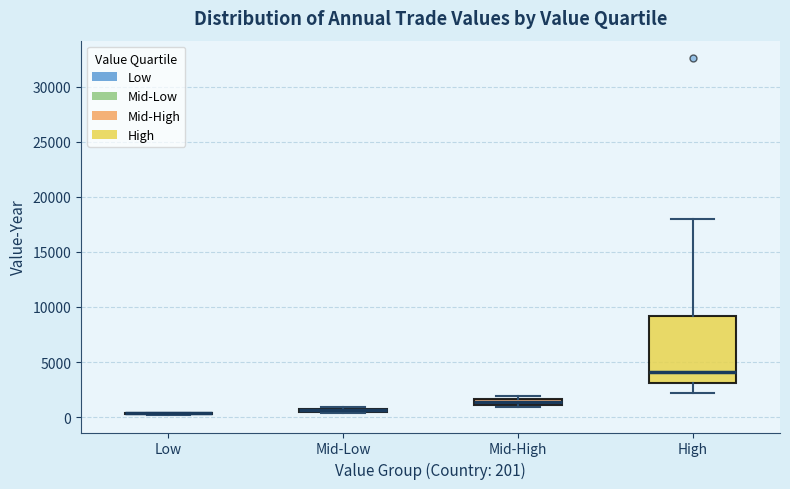

Where does the upper whisker of the box for High end on the y-axis? The values are not printed on the chart, so give them approximately, as read against the axis.

18000